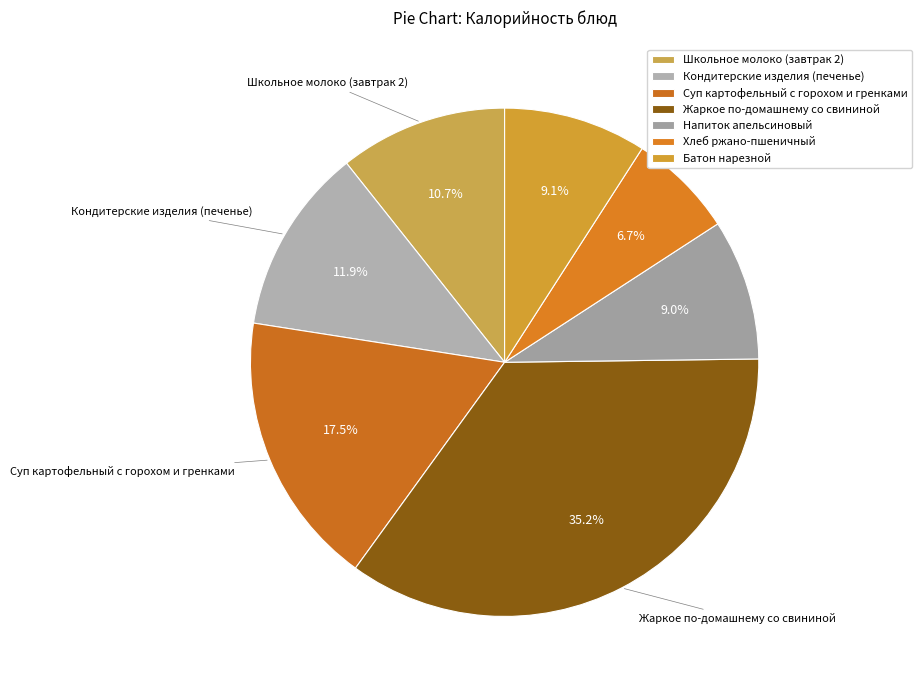

Do Батон нарезной and Кондитерские изделия (печенье) together represent more than half of the pie?

No